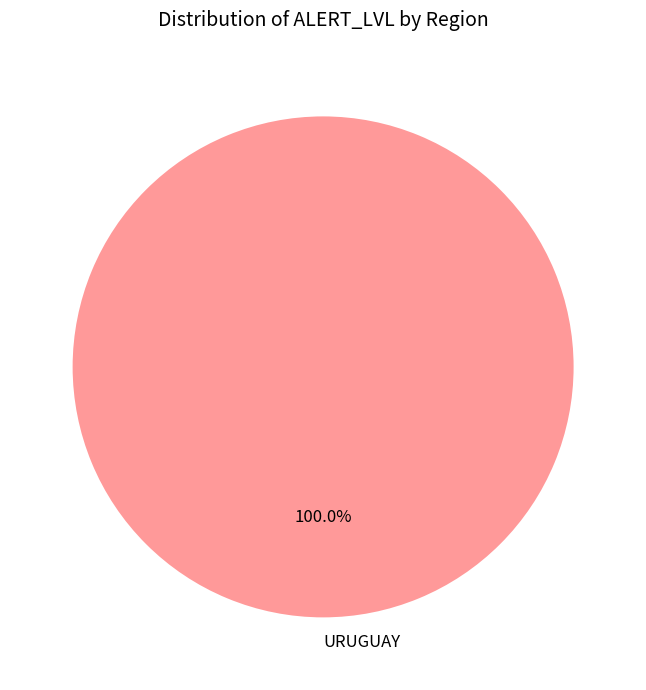

Is there a majority slice in this chart?

Yes